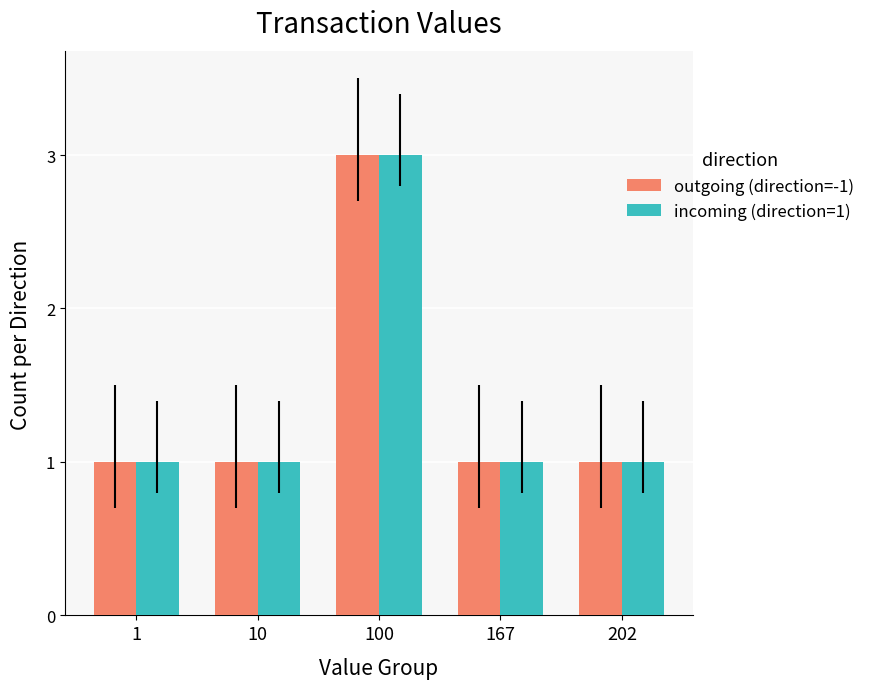

True or false: outgoing (direction=-1) has a value of 1 at 167.

True